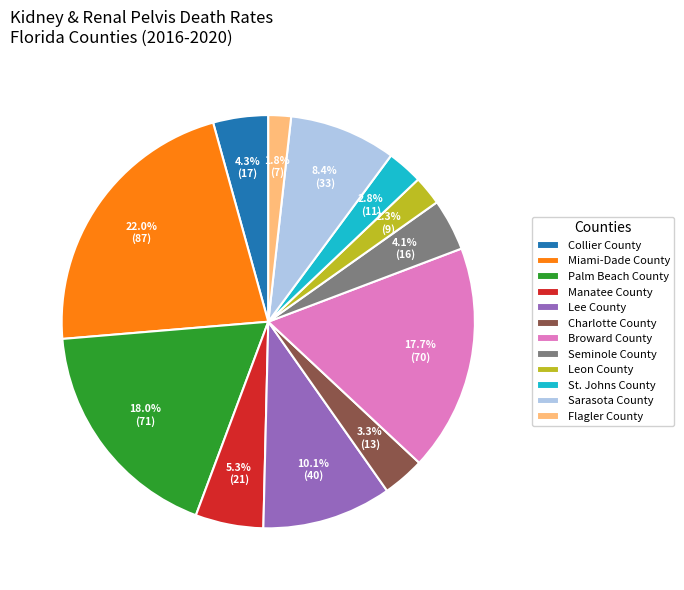

Count the number of slices in the pie.

12